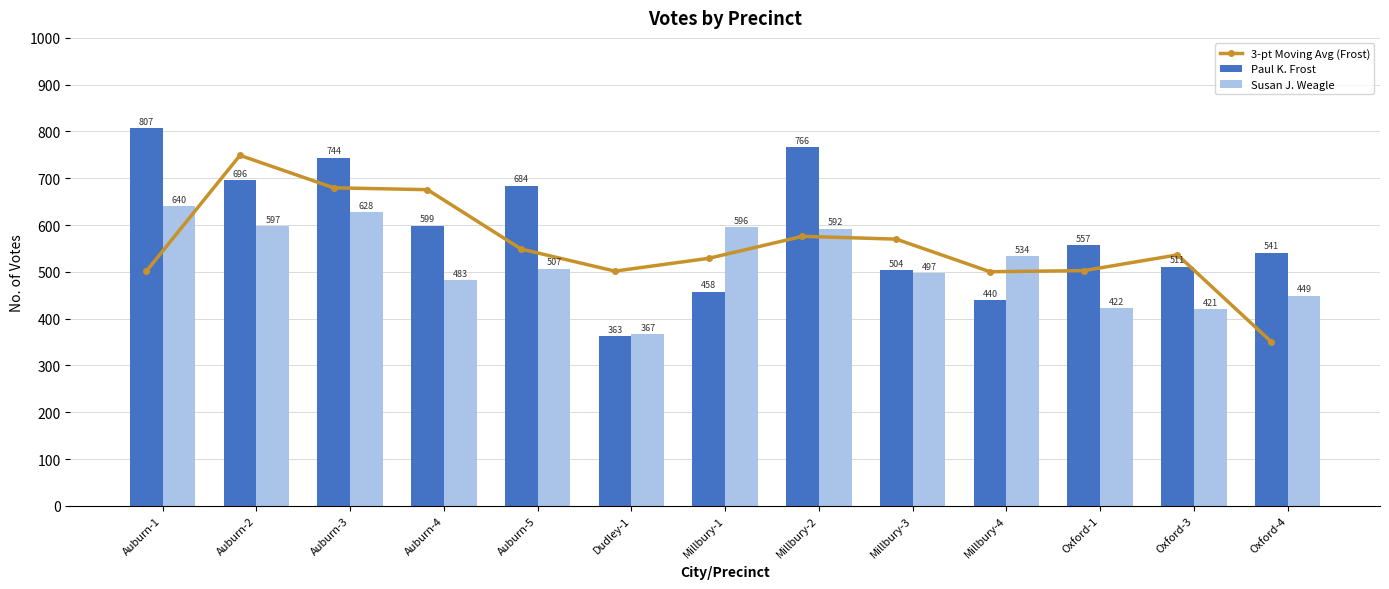

What is the difference between the highest and lowest values at Millbury-2?

190.0